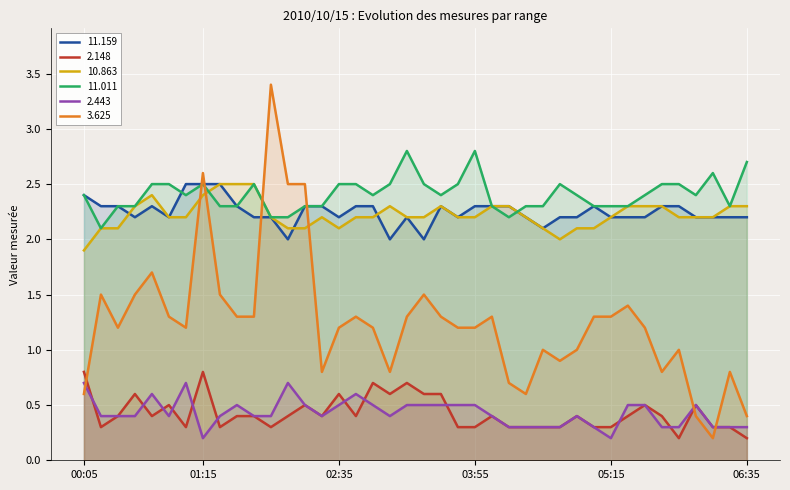

At 01:05, list the series in order from smallest to largest.

  2.148,   2.443,   3.625,  10.863,  11.011,  11.159